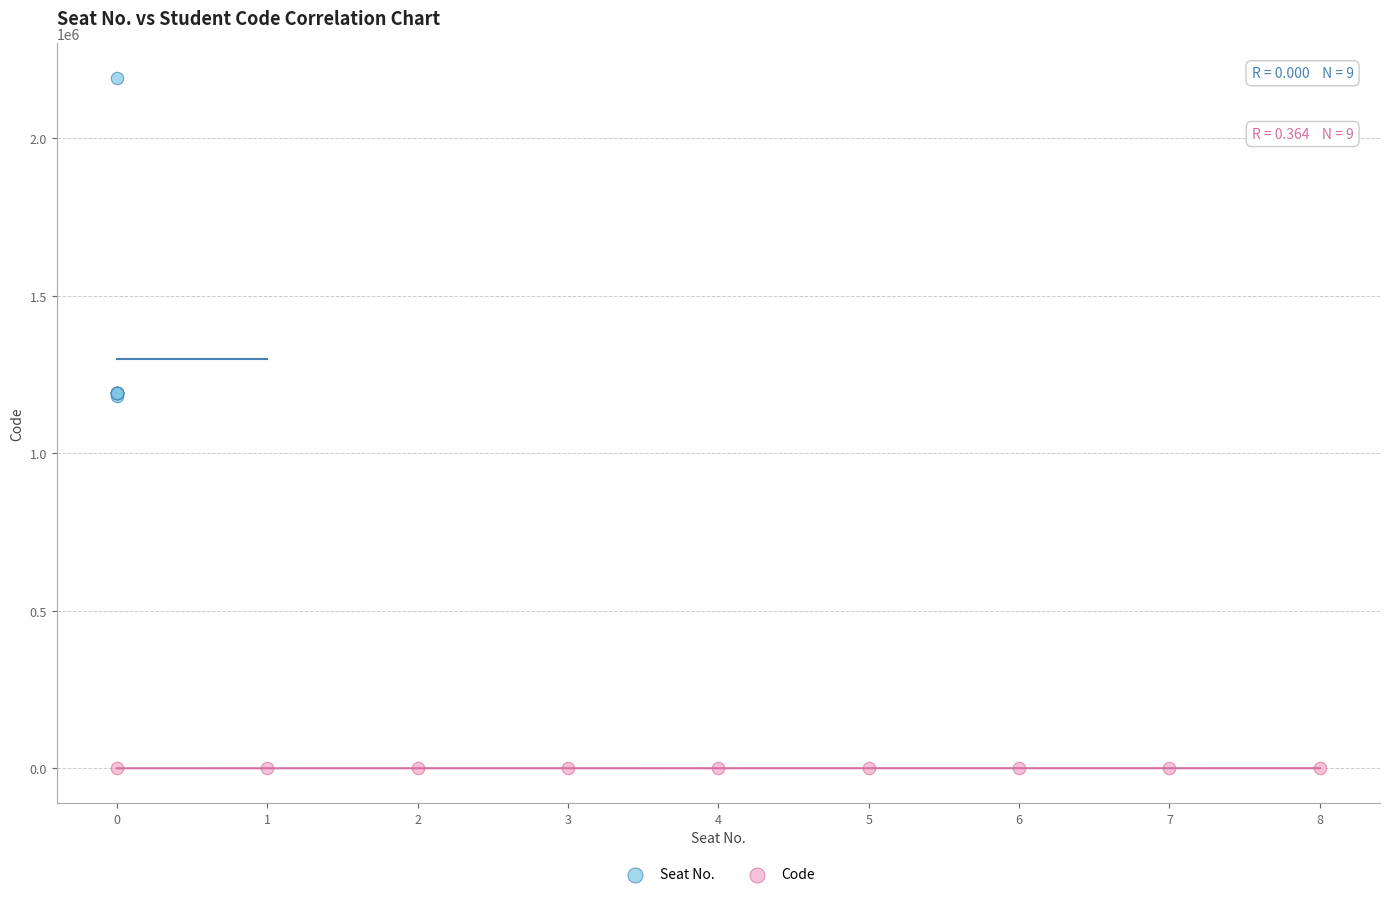

Which series reaches the minimum Y coordinate?

Code